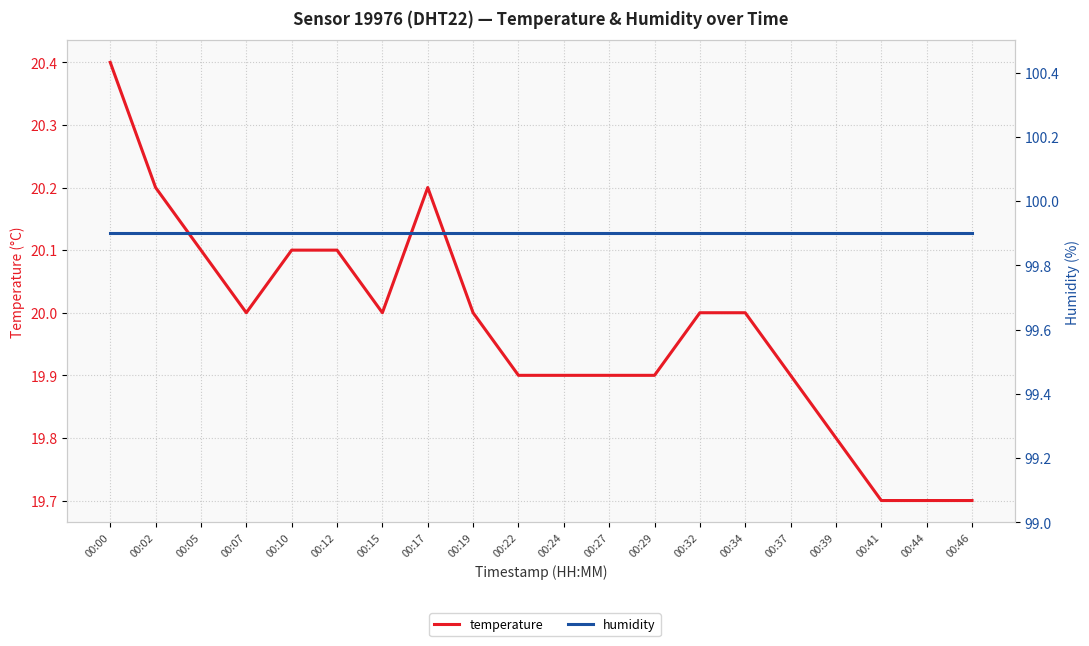

What is the greatest value displayed?

99.9